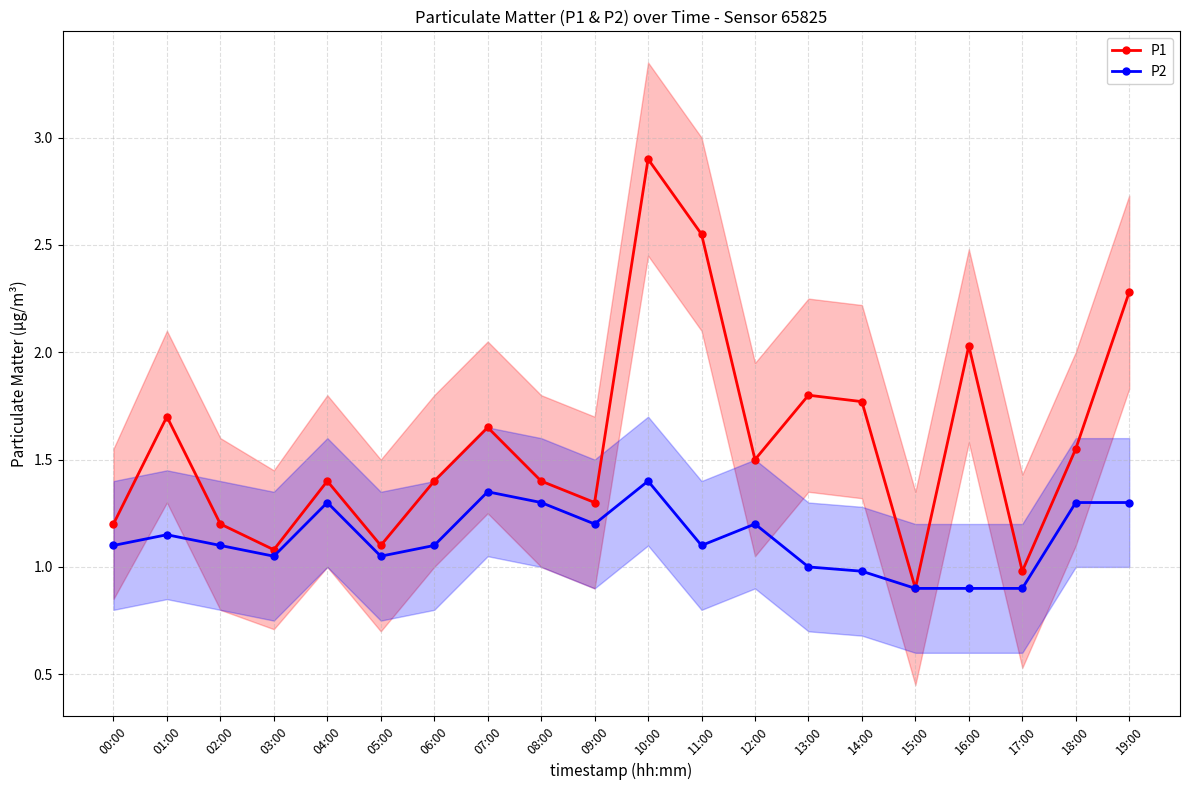

True or false: P1 has a value of 1.4 at 08:00.

True